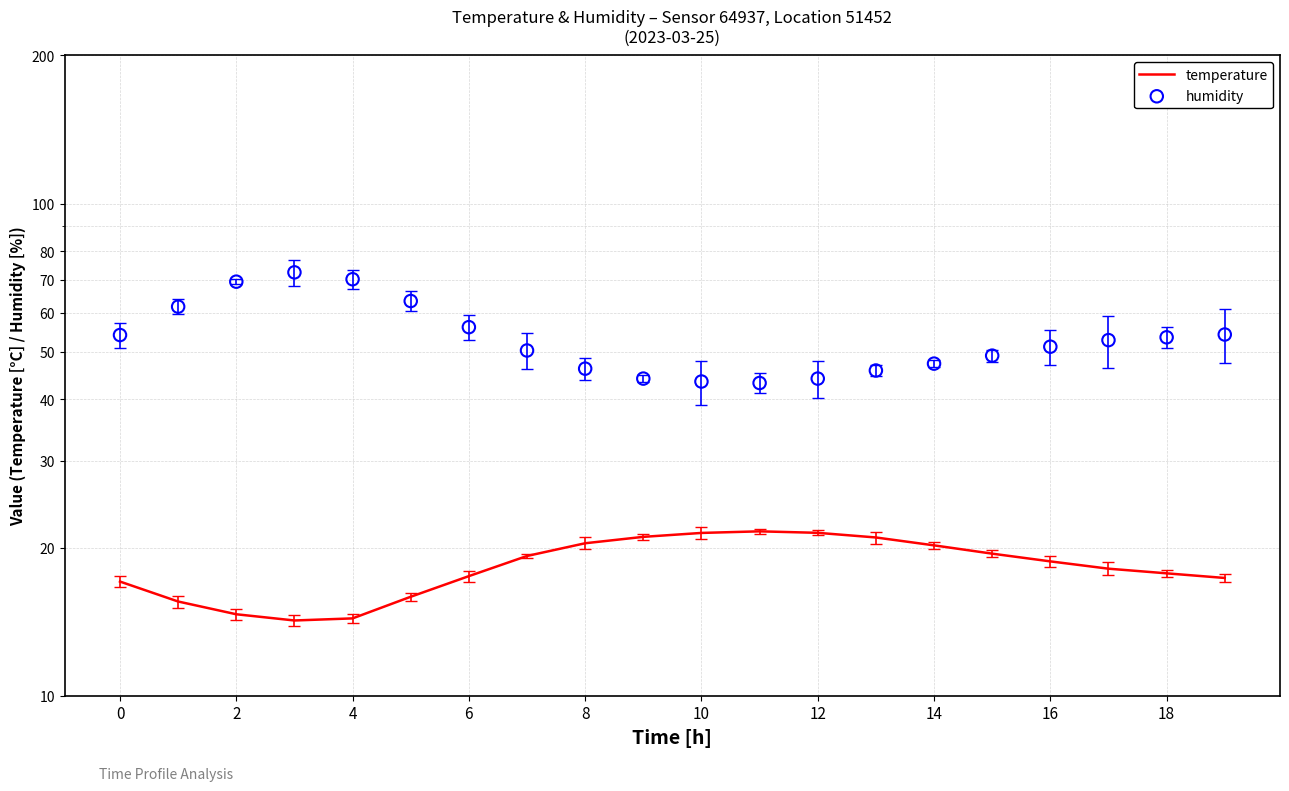

Which series reaches the maximum Y coordinate?

humidity